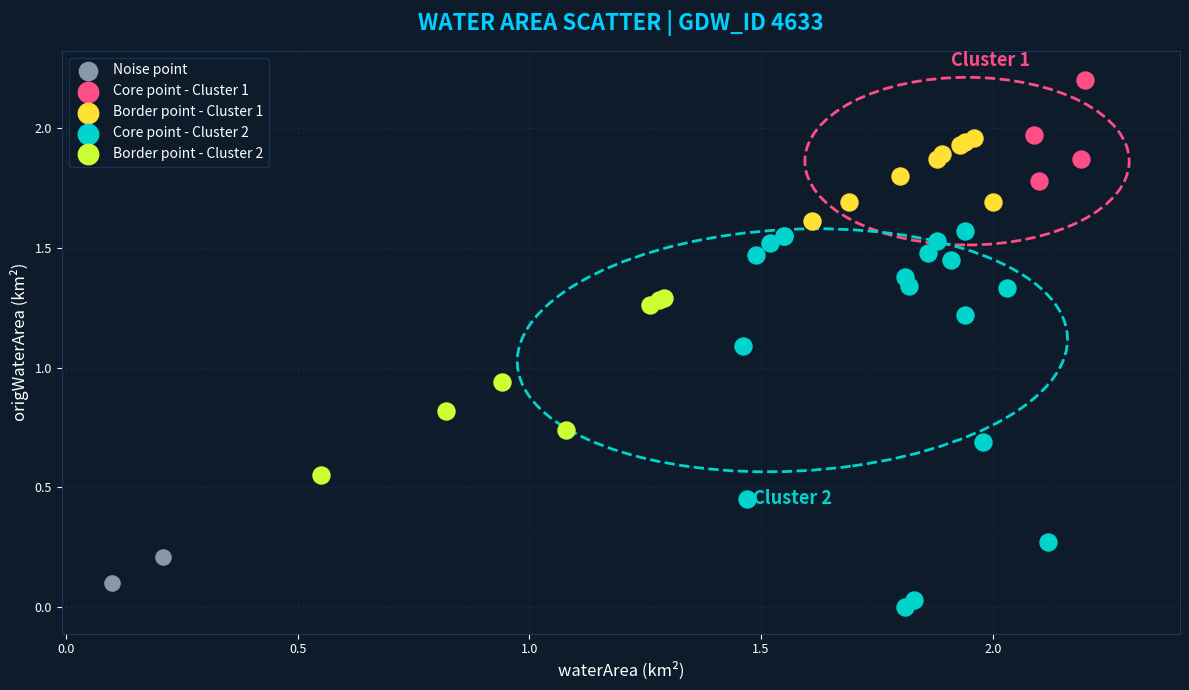

What are all the series names shown in the legend?

Noise point, Core point - Cluster 1, Border point - Cluster 1, Core point - Cluster 2, Border point - Cluster 2